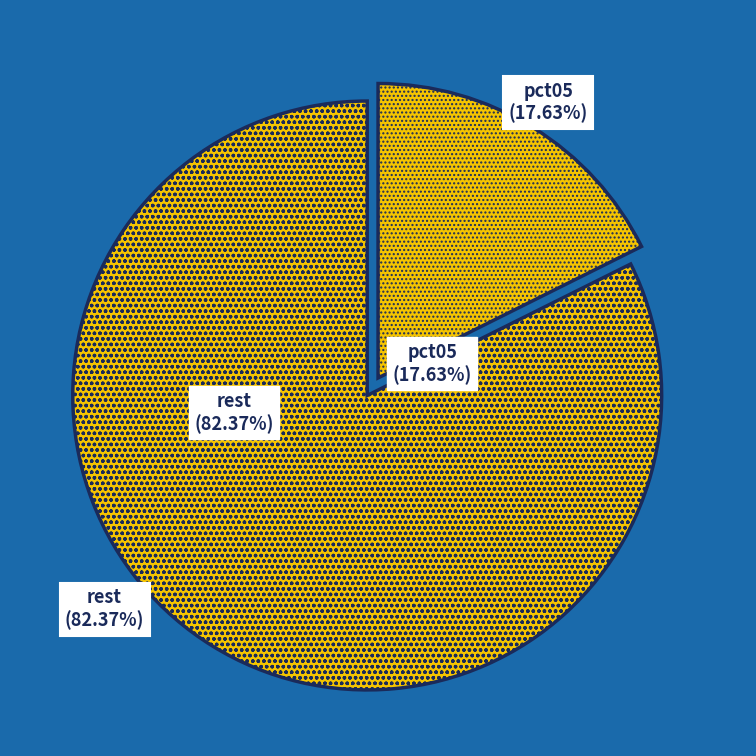

The pct45 slice represents 3% of the pie. True or false?

False